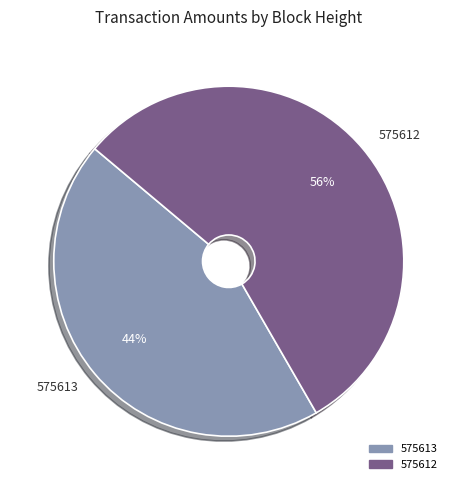

What is the majority slice?

575612